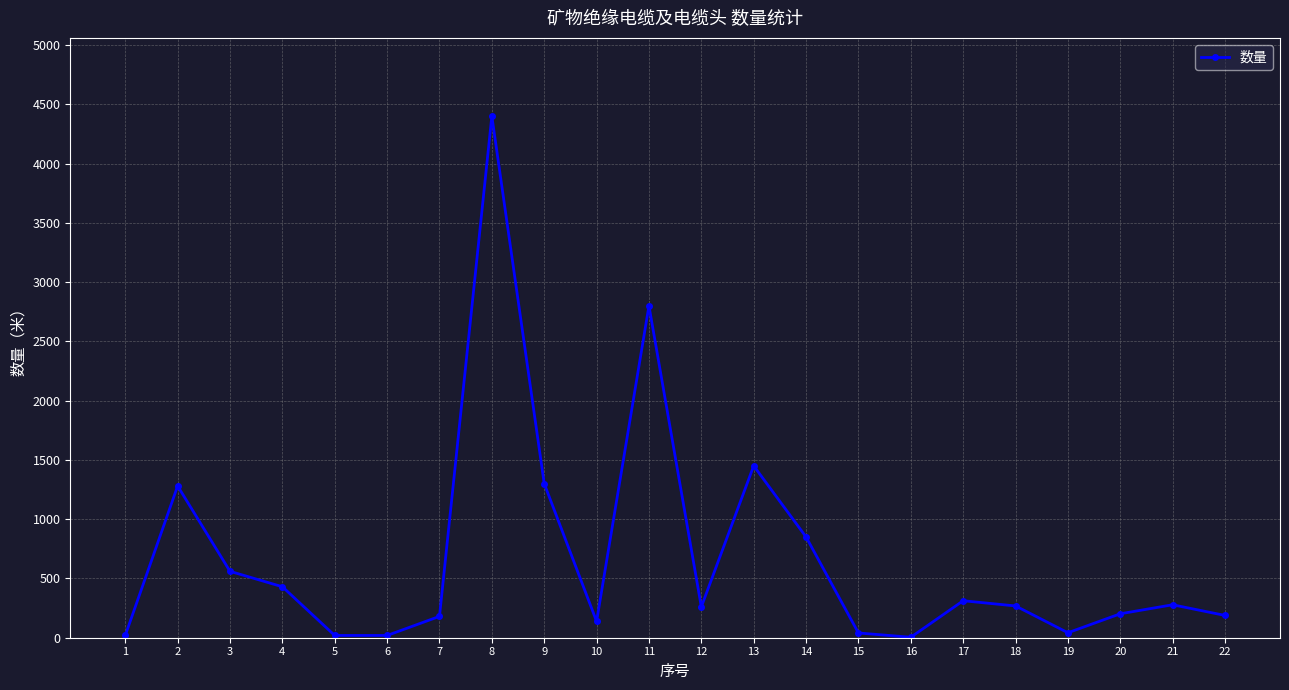

The value at 3 is 560. True or false?

True